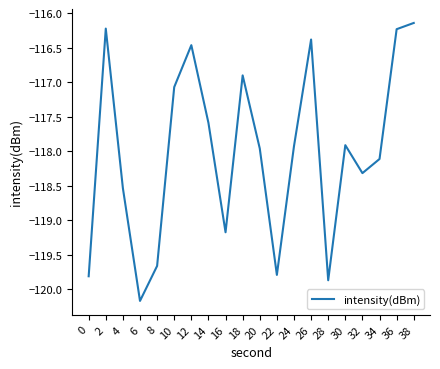

True or false: the data shows -118.0 at 20.

True